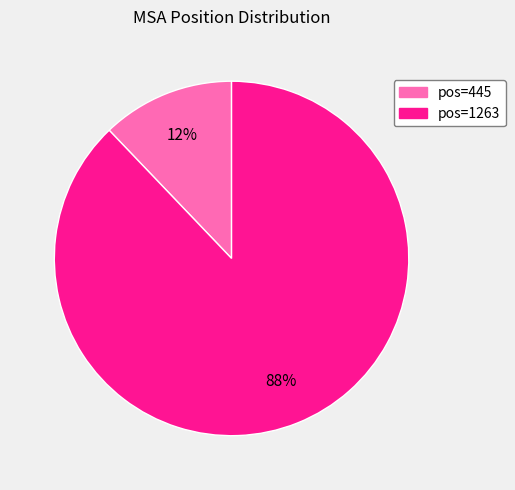

To the nearest percent, what is the difference between the largest and smallest slice percentages?

76%